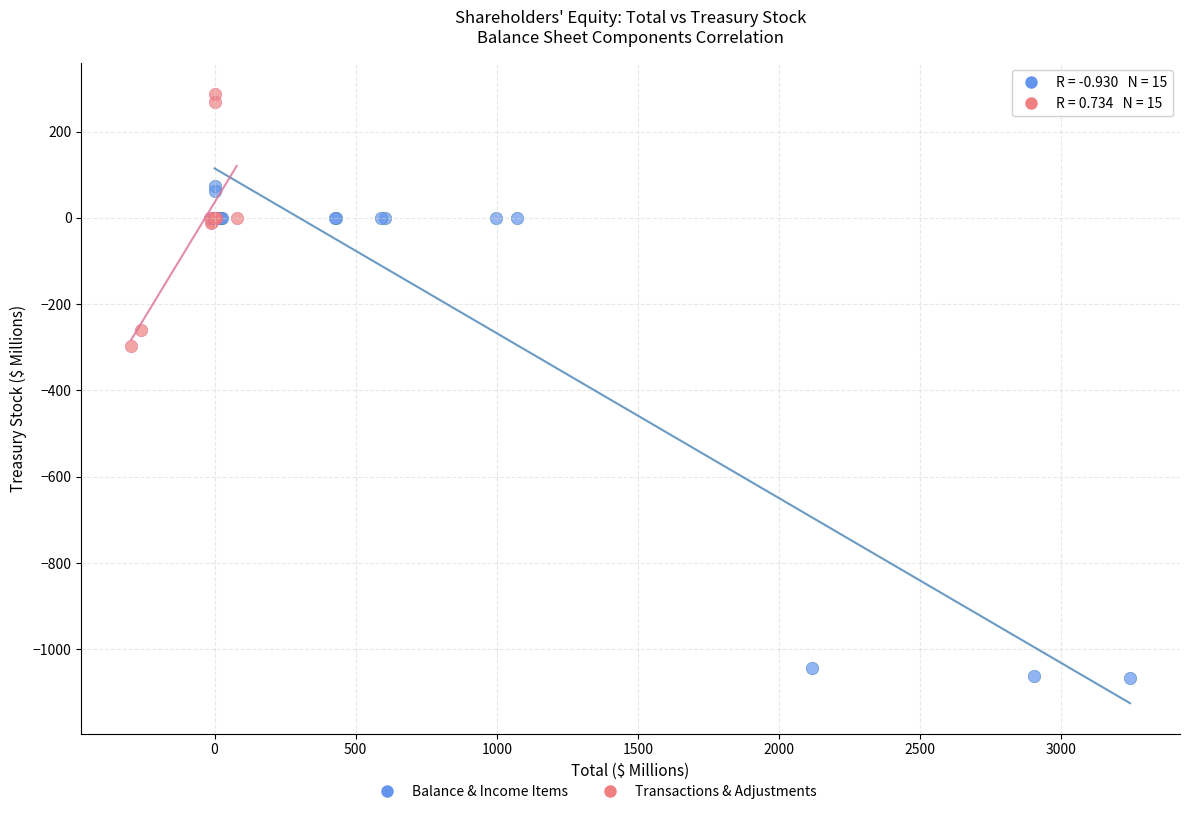

Which series has the largest Y range (max minus min)?

Balance & Income Items